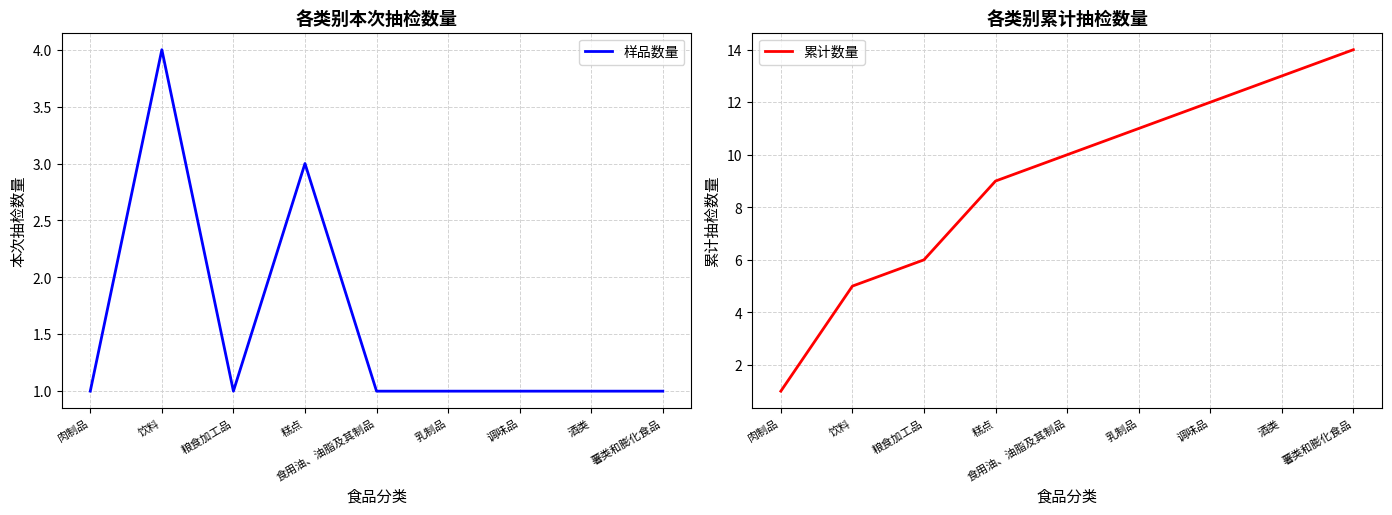

How many lines are shown in the chart?

2